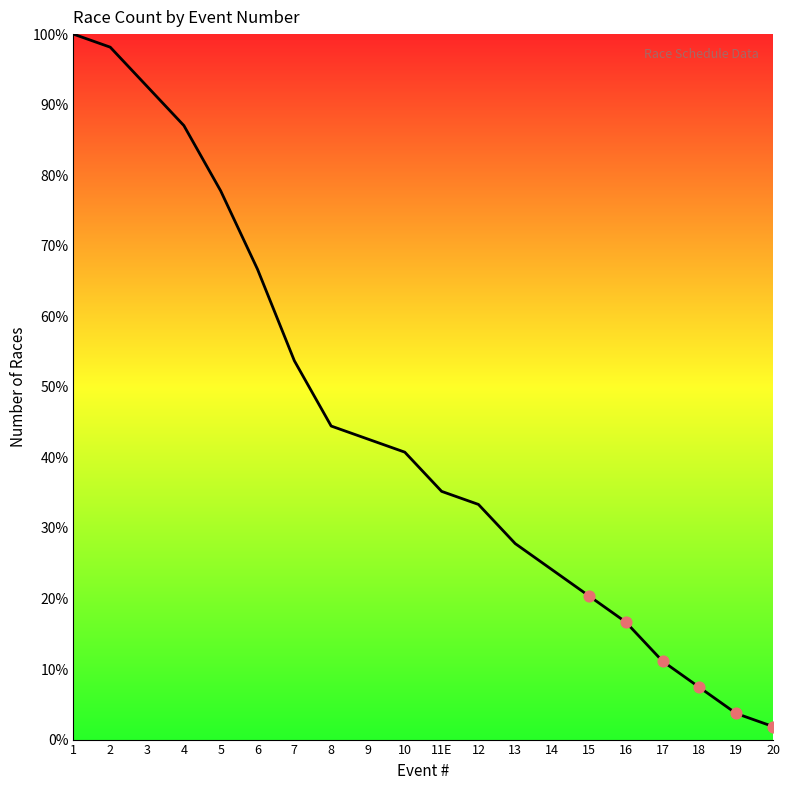

Approximately how many times larger is the value at 8 compared to 17?

4.0